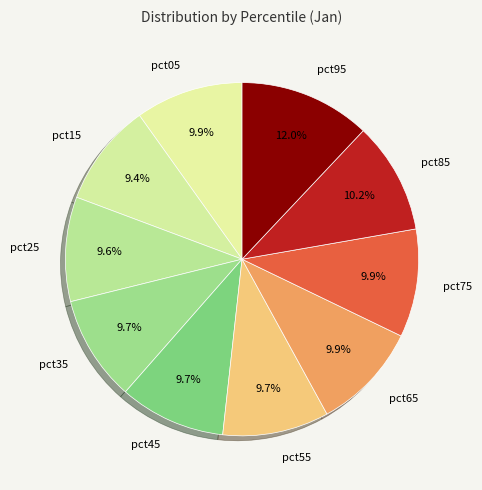

Count the number of slices in the pie.

10